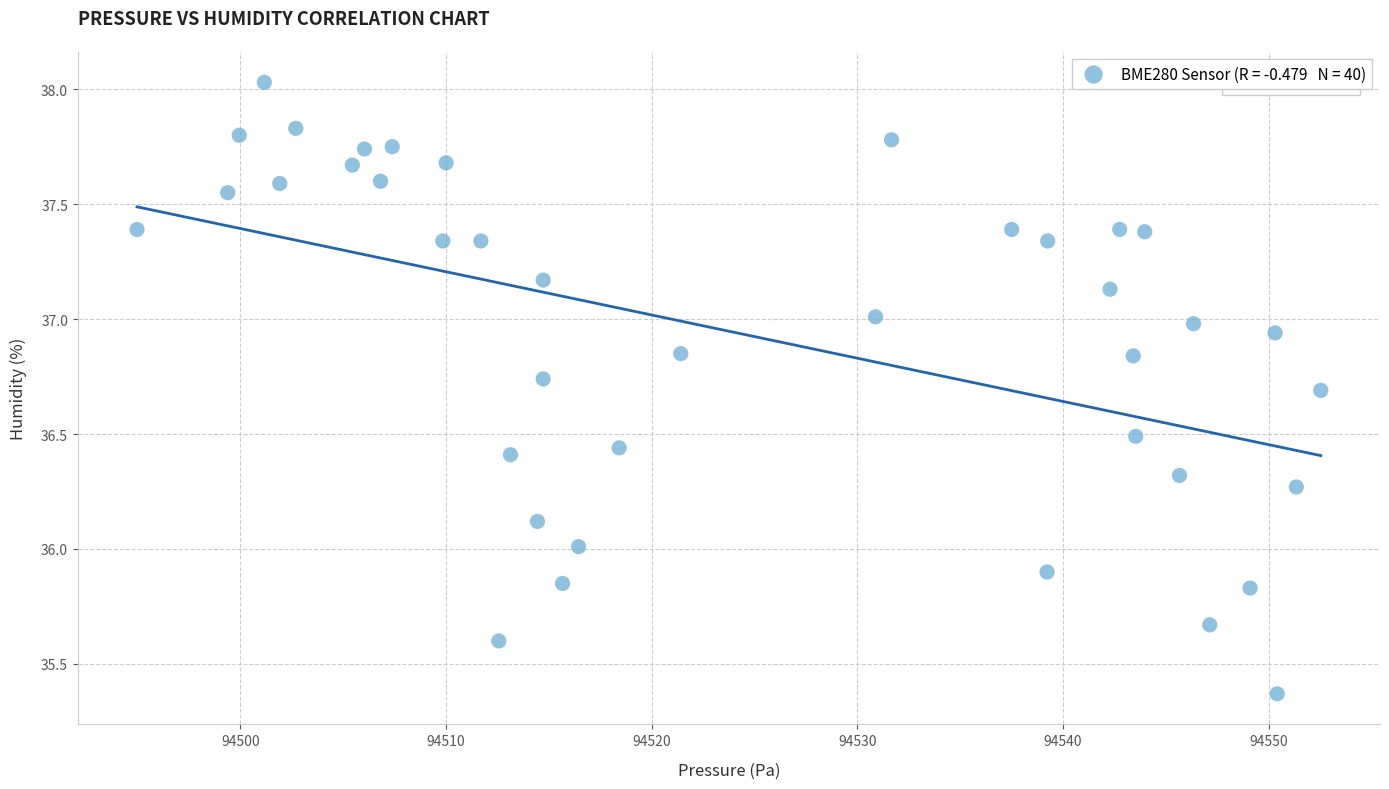

What is the range of Y values (max minus min)?

2.7